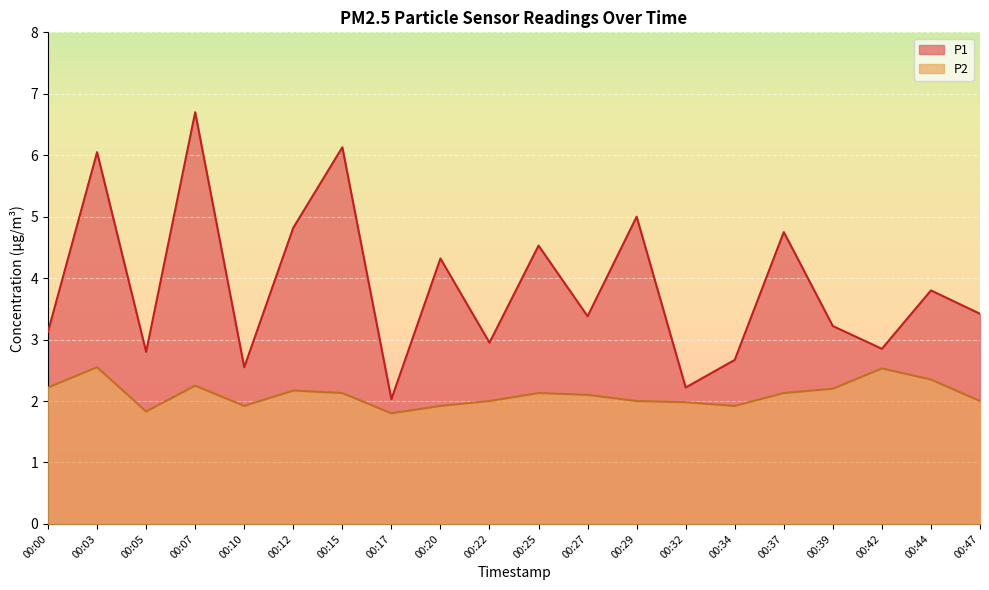

Which series has the widest spread of values?

P1